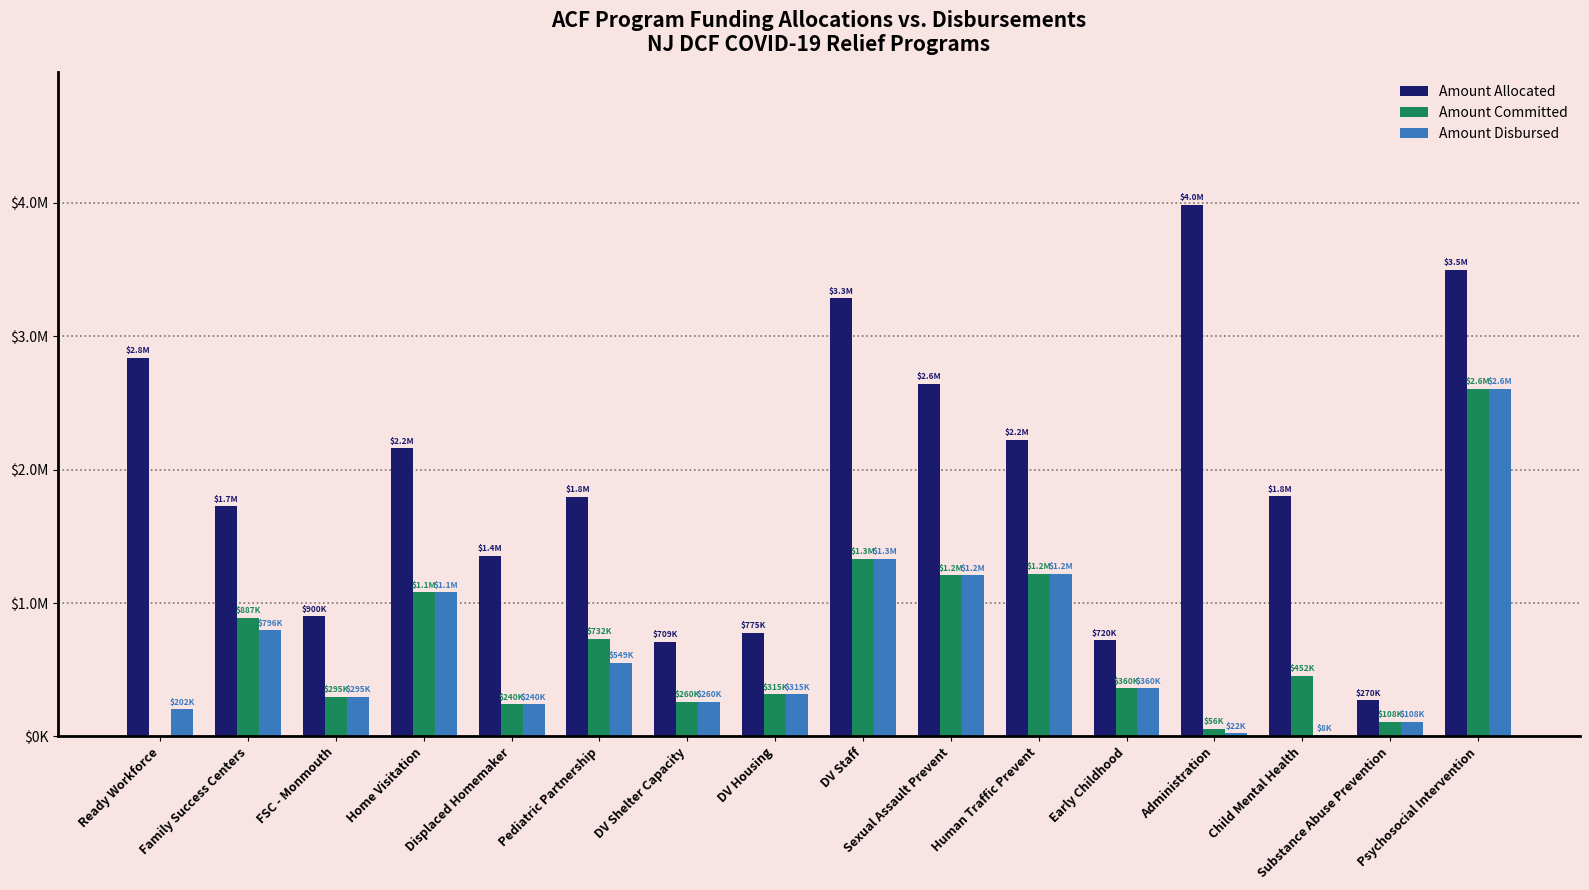

Are the bars horizontal?

No